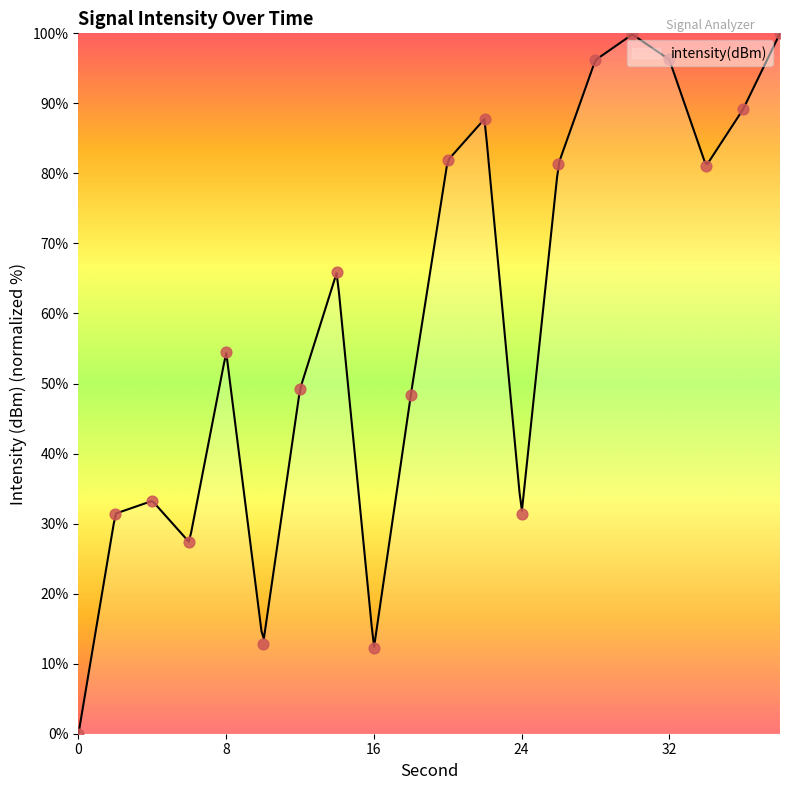

Which has a higher value, 16 or 20?

20